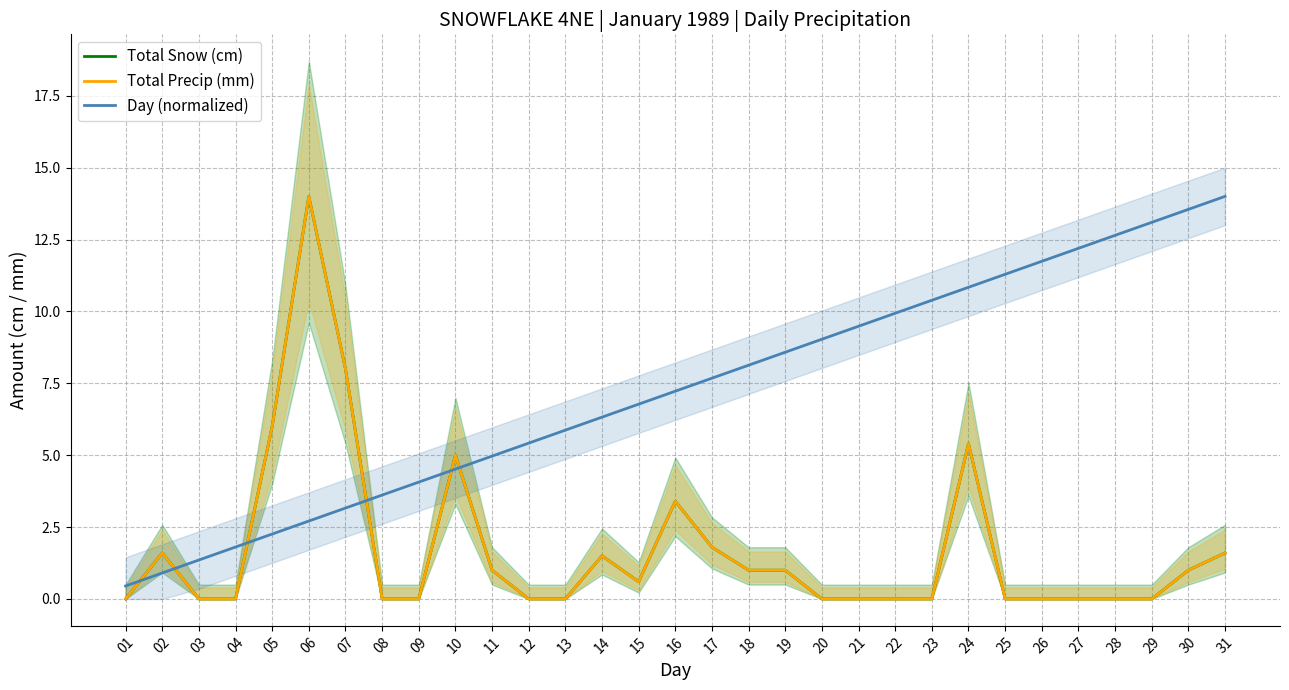

What is the difference between the highest and lowest values at 23?

10.4